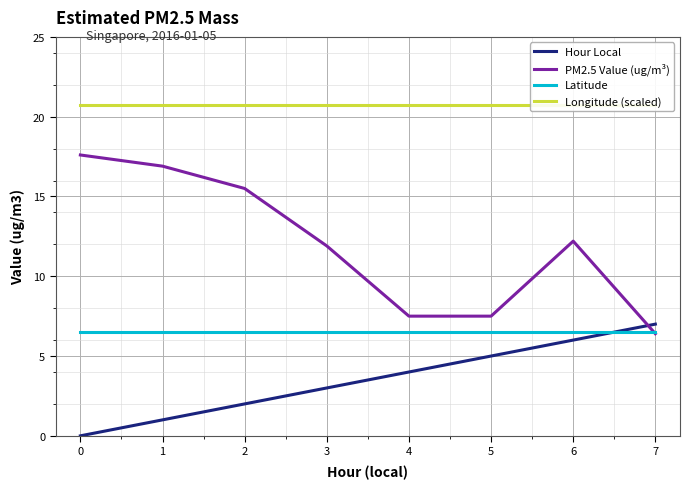

True or false: Latitude and PM2.5 Value (ug/m³) cross at least once.

True